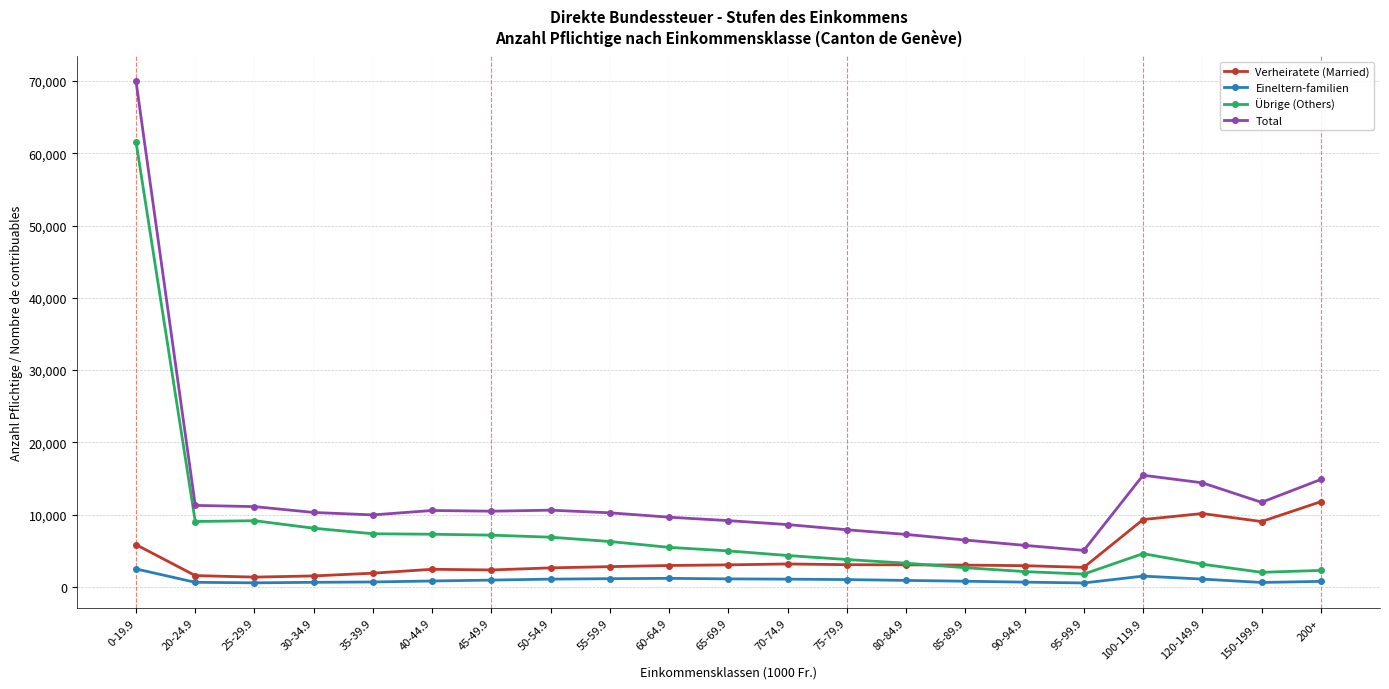

List the series in order of their overall mean, lowest first.

Eineltern-familien, Verheiratete (Married), Übrige (Others), Total